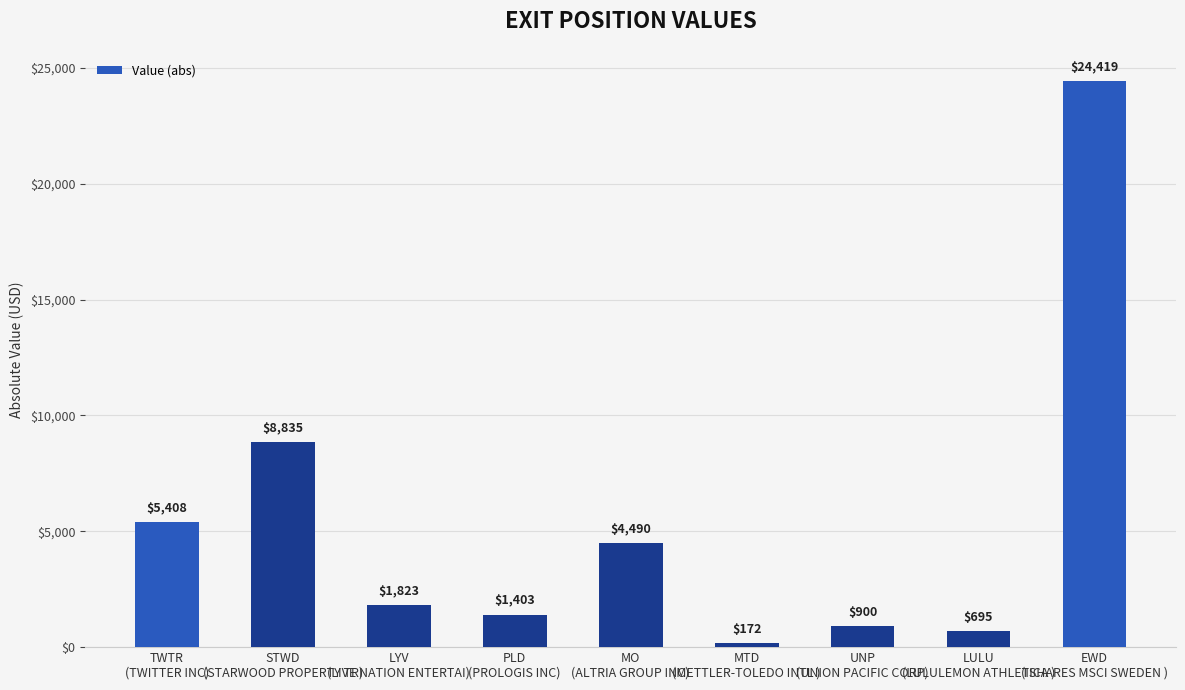

What is the value of the 7th bar from the left?

900